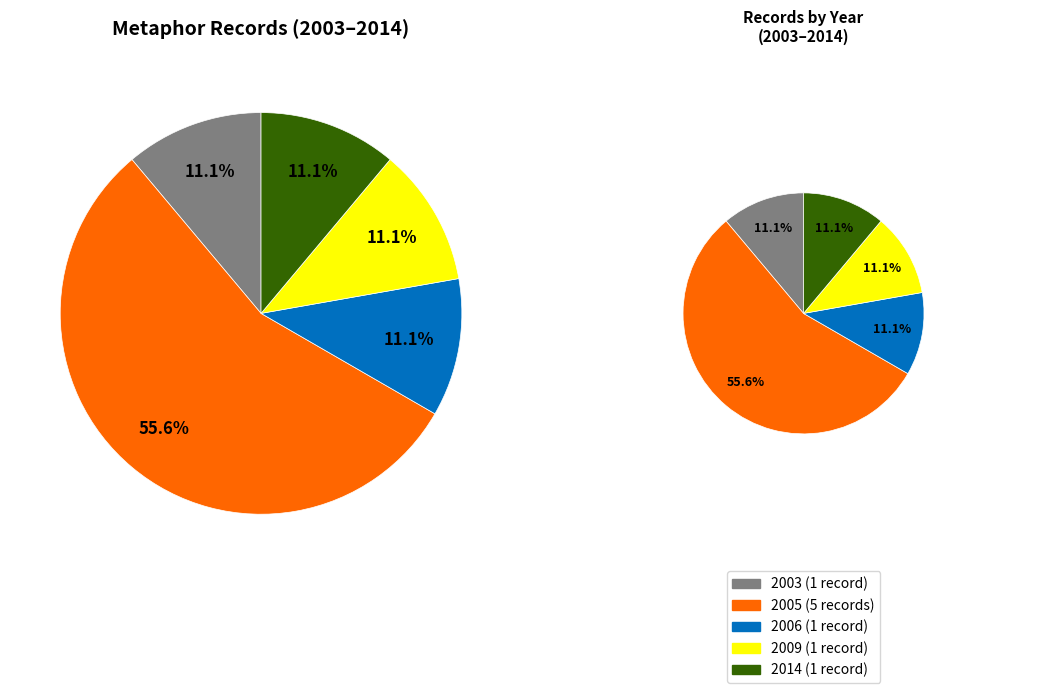

The 2005 slice represents 22% of the pie. True or false?

False